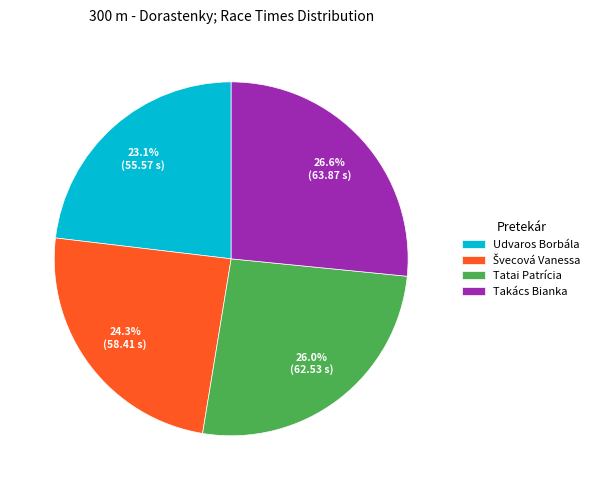

Does Udvaros Borbála represent more than half of the total?

No